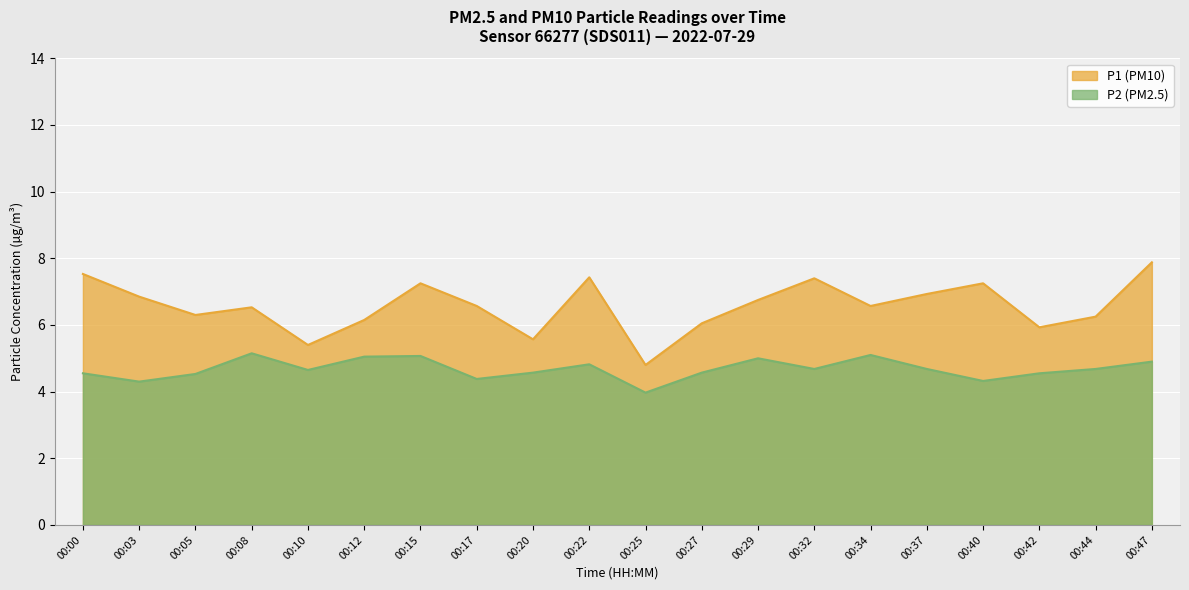

List the series in order of their overall mean, lowest first.

P2 (PM2.5), P1 (PM10)